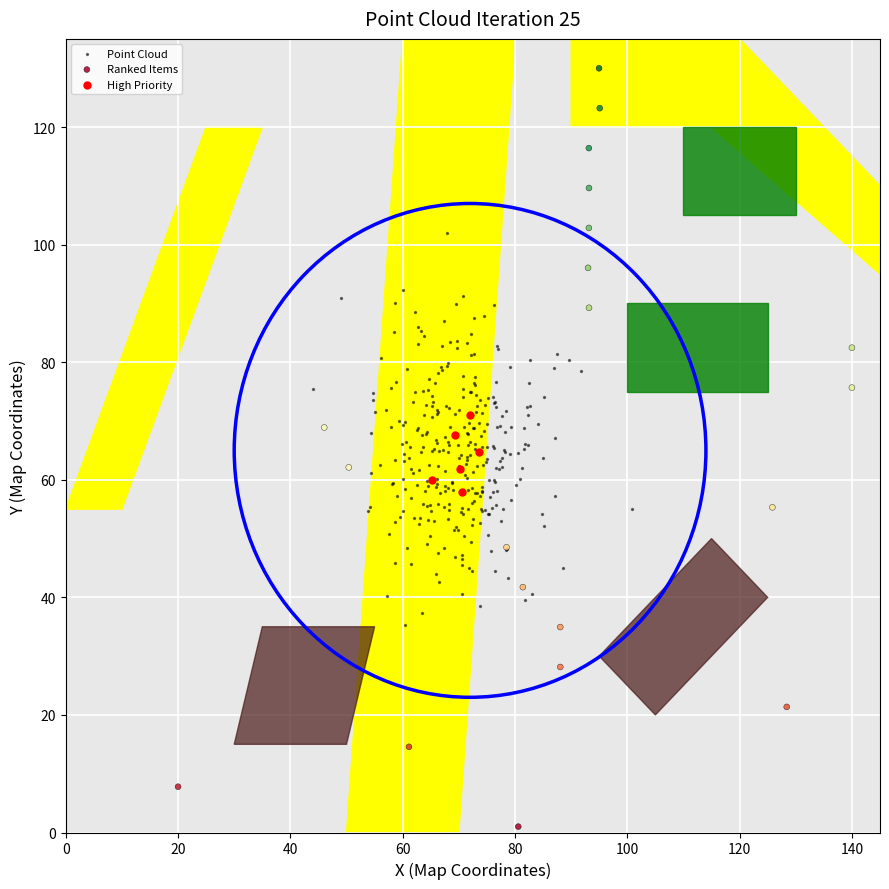

Which series has the largest Y range (max minus min)?

Ranked Items